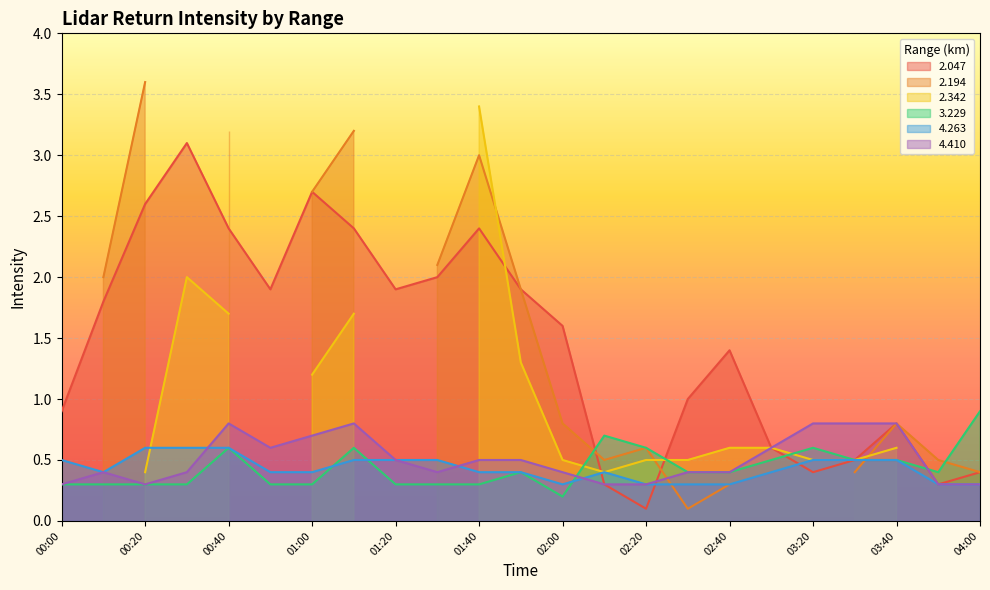

Is it true that 2.047 equals 2.0 at 01:30?

True